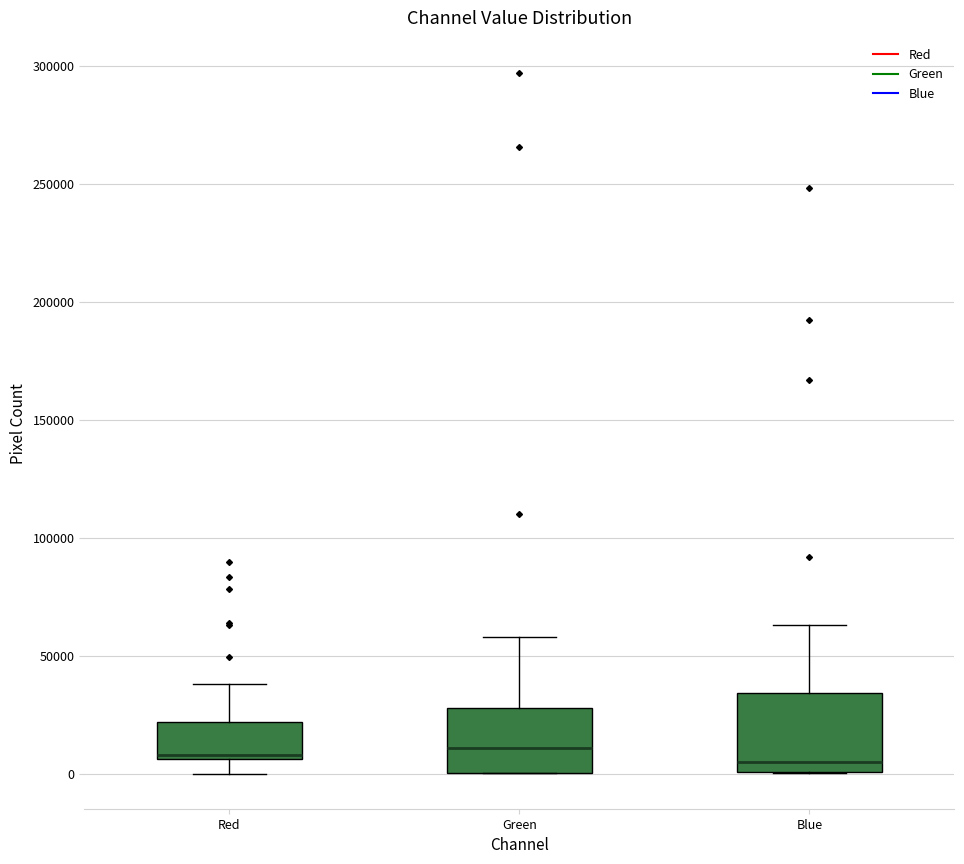

Where is the lower edge of the box for Red on the y-axis? The values are not printed on the chart, so give them approximately, as read against the axis.

5000